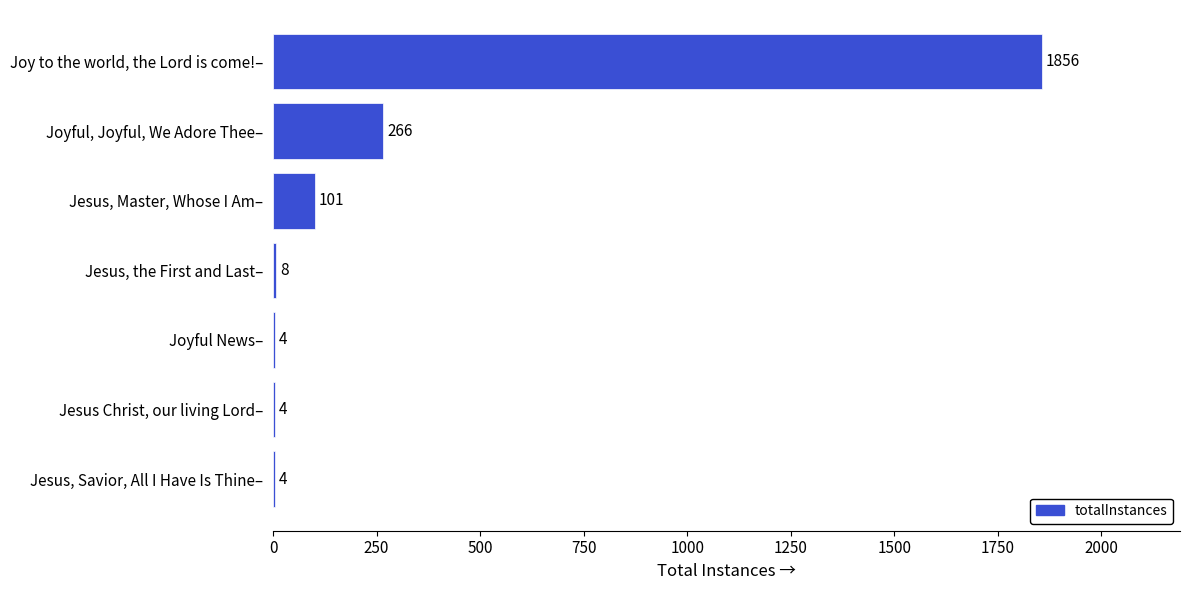

What is the sum of all values?

2243